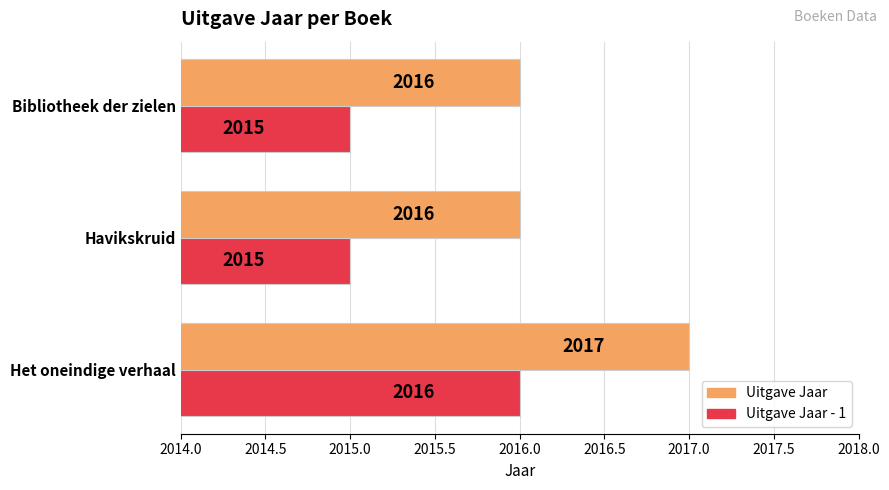

At how many categories does at least one series exceed 2015?

3